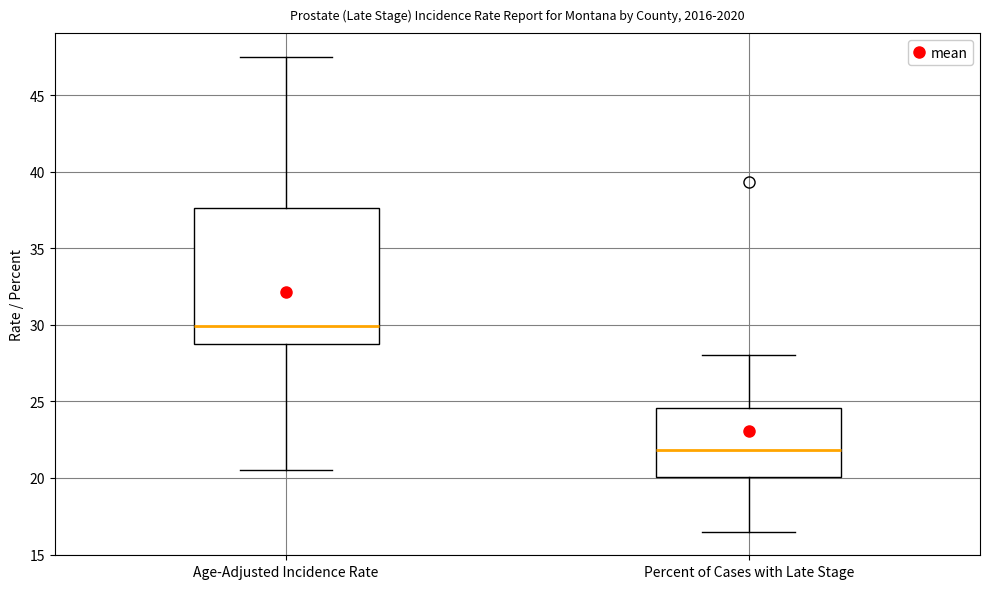

Reading left to right, read every box against the y-axis: the position of its median line, the range the box covers, and the ends of its whiskers. The values are not printed on the chart, so give them approximately, as read against the axis.

Age-Adjusted Incidence Rate: median 30.0, box 29.0 to 37.5, whiskers 20.5 to 47.5
Percent of Cases with Late Stage: median 22.0, box 20.0 to 24.5, whiskers 16.5 to 28.0